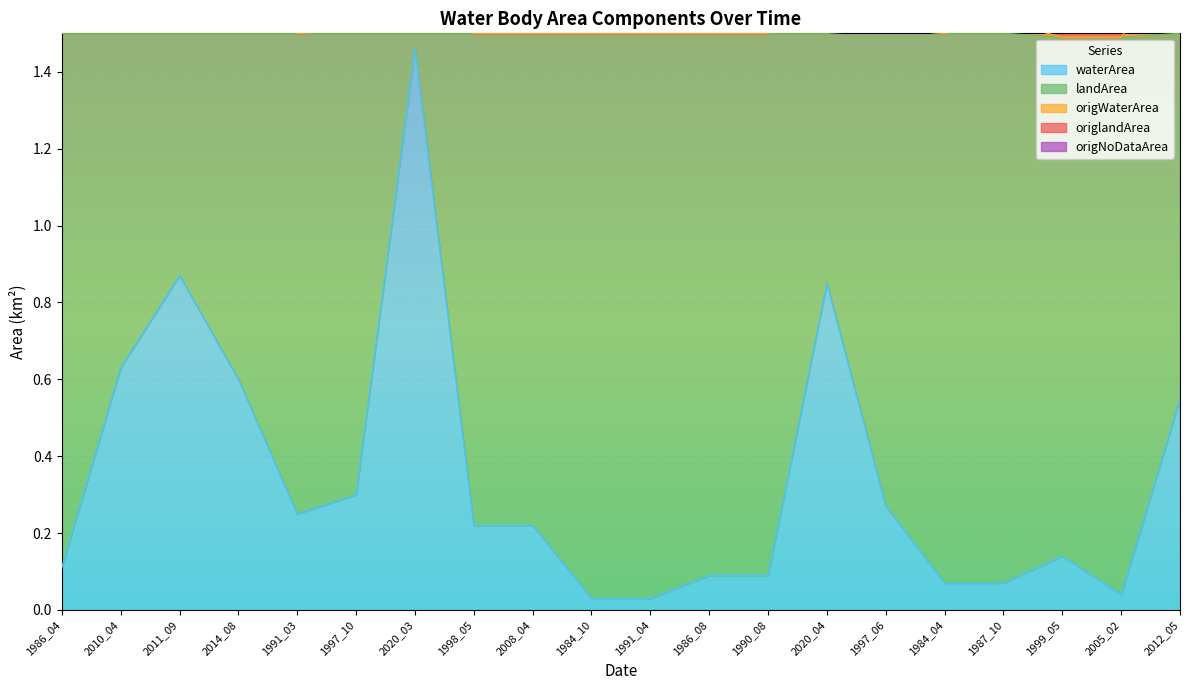

The waterArea series shows 0.1 at 1990_08. True or false?

True